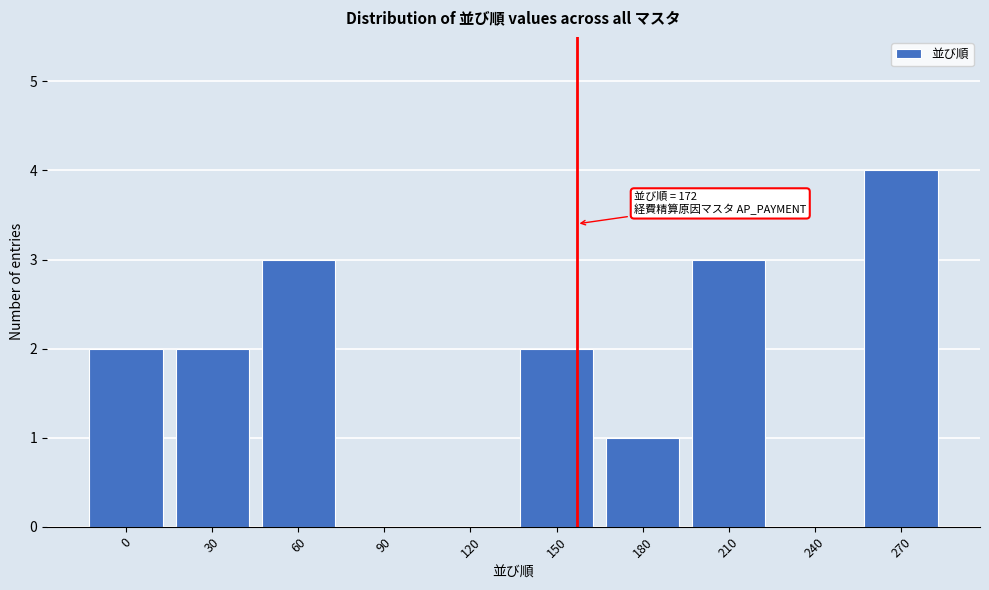

The chart shows a value of 2 at 120. True or false?

False